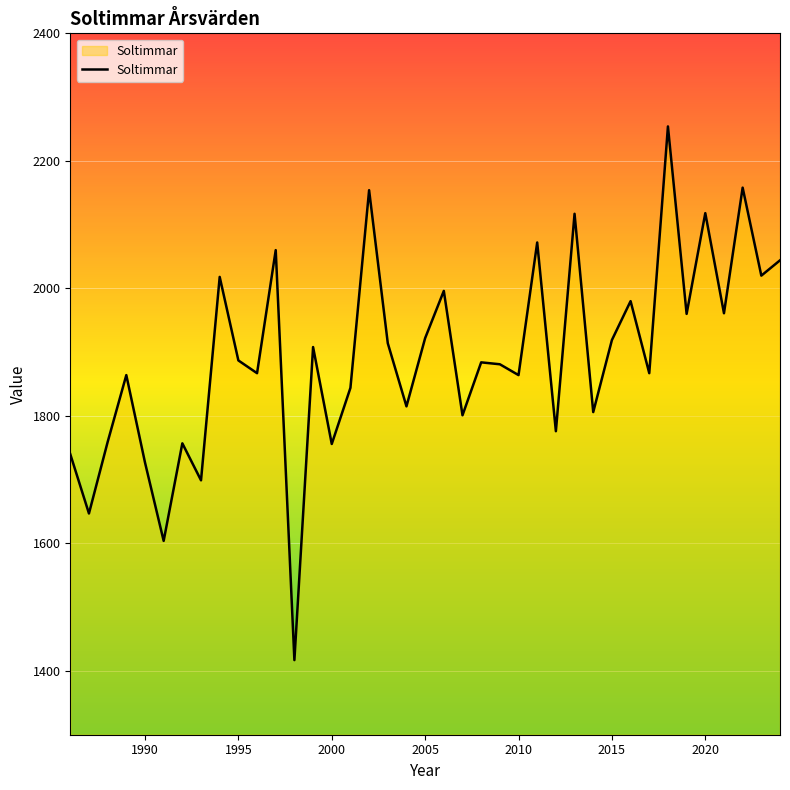

What is the difference between the maximum and minimum values?

837